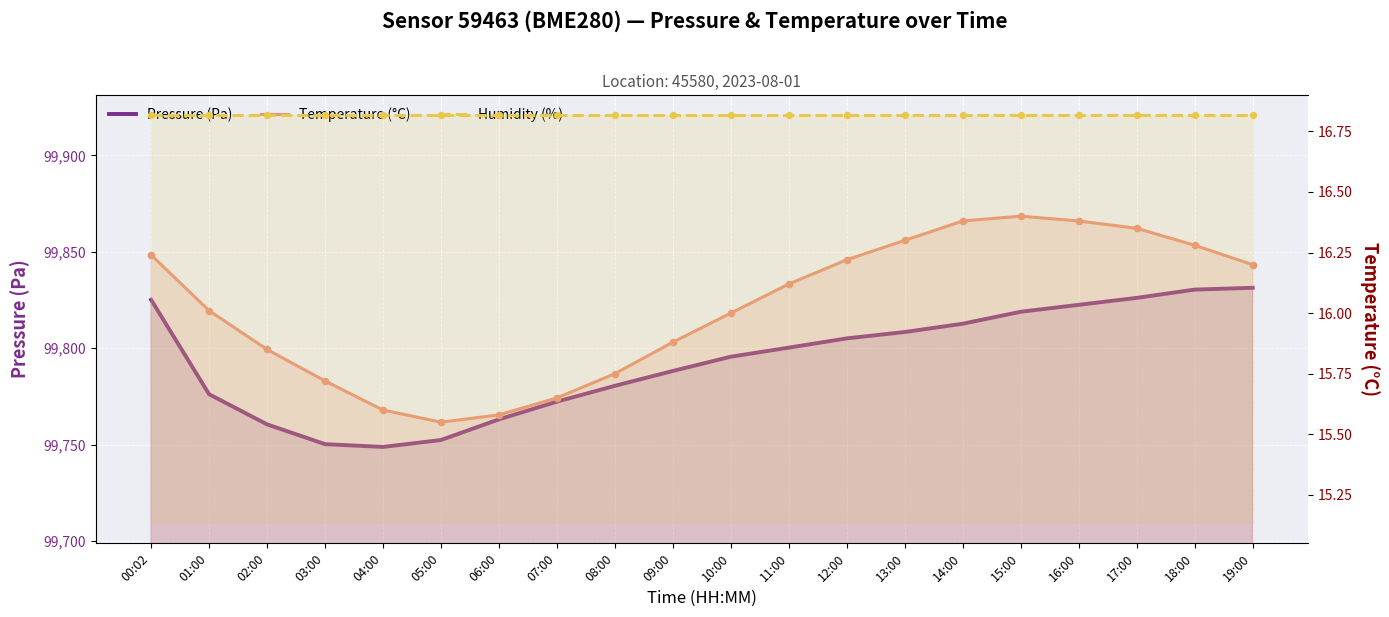

What are all the series names shown in the legend?

Pressure (Pa), Temperature (°C), Humidity (%)